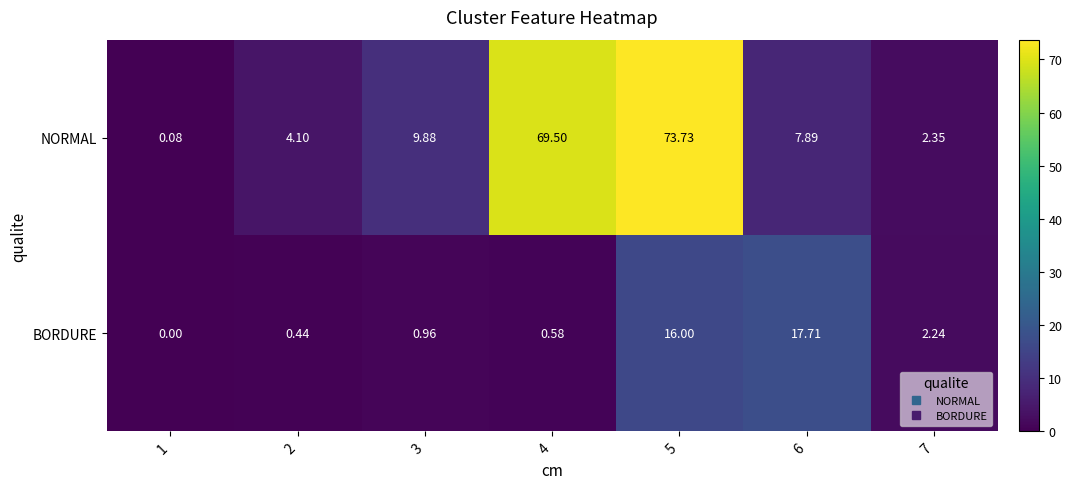

Which series changed the most between 6 and 7?

BORDURE